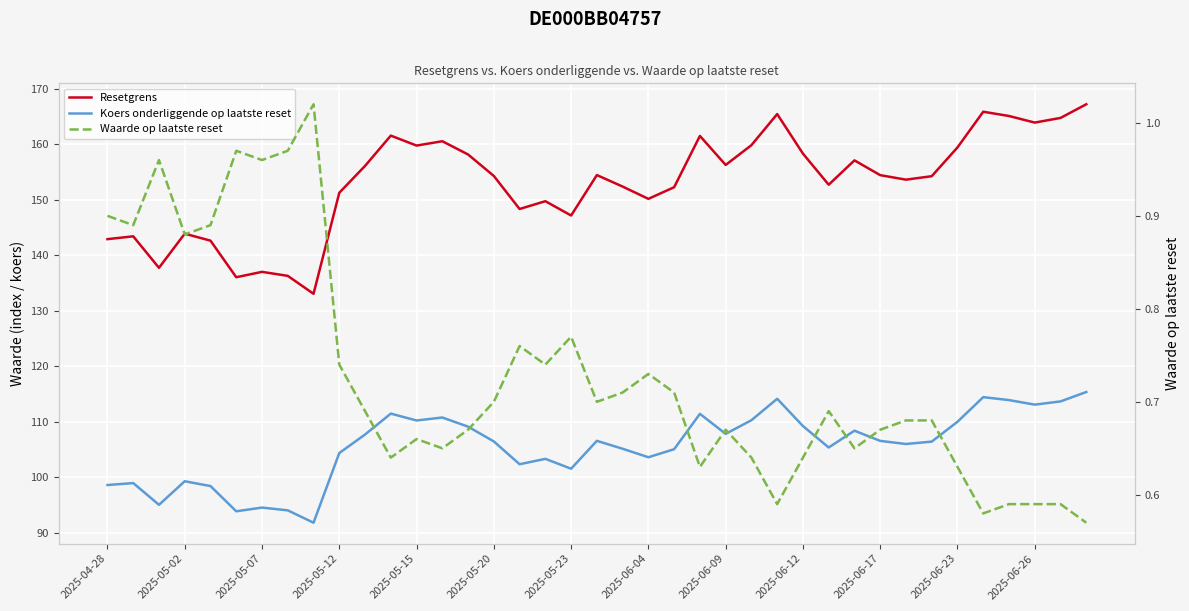

What is the difference between the second highest and second lowest values in the Waarde op laatste reset series?

0.4